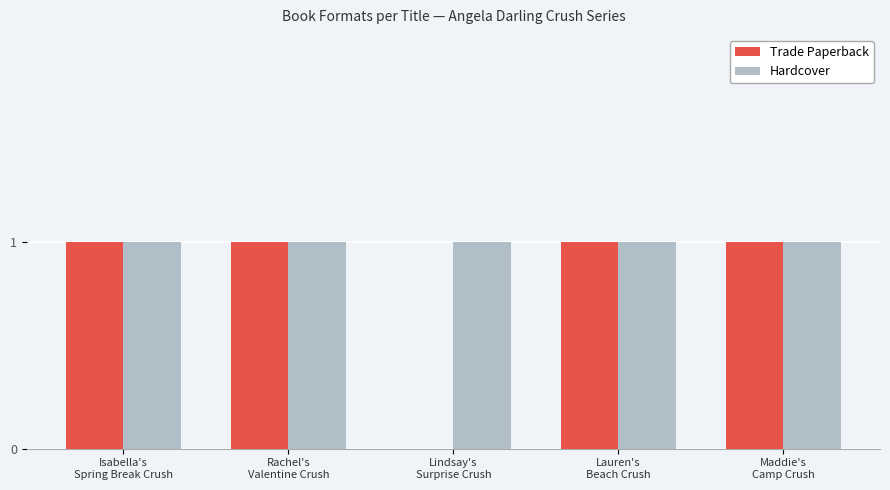

Reading left to right, list all the values displayed in this chart.

Trade Paperback: 1	1	0	1	1
Hardcover: 1	1	1	1	1